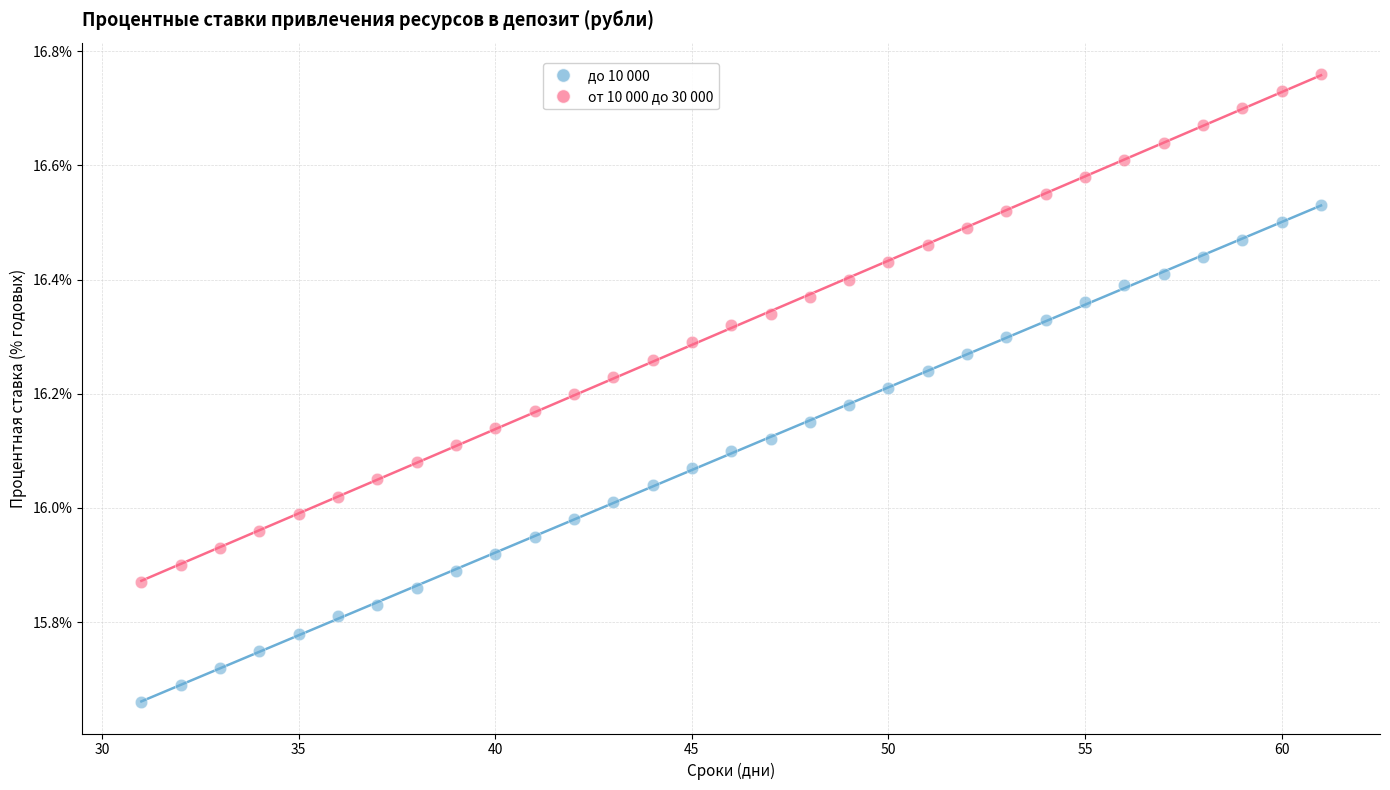

Which series has the largest Y range (max minus min)?

от 10 000 до 30 000